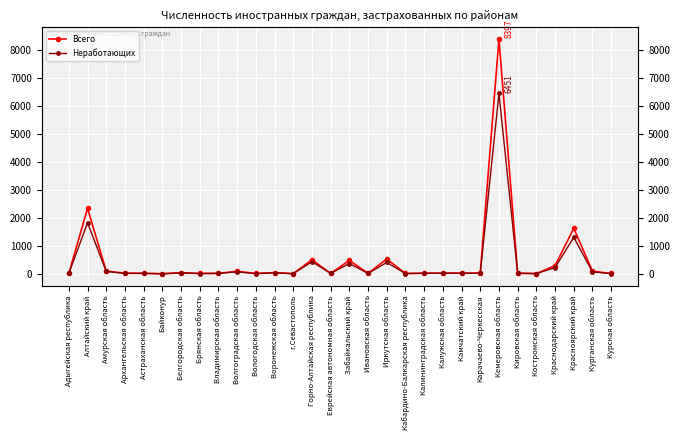

Rank the series by their maximum value, from lowest to highest.

Неработающих, Всего